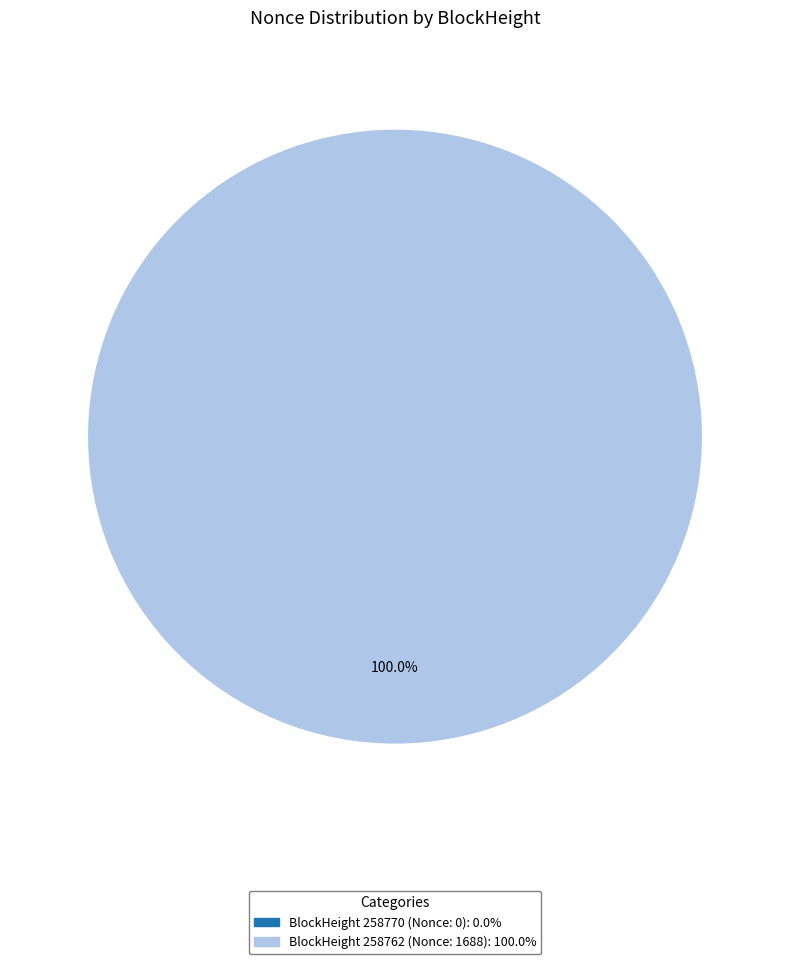

Rank the categories by value from lowest to highest.

258770, 258762